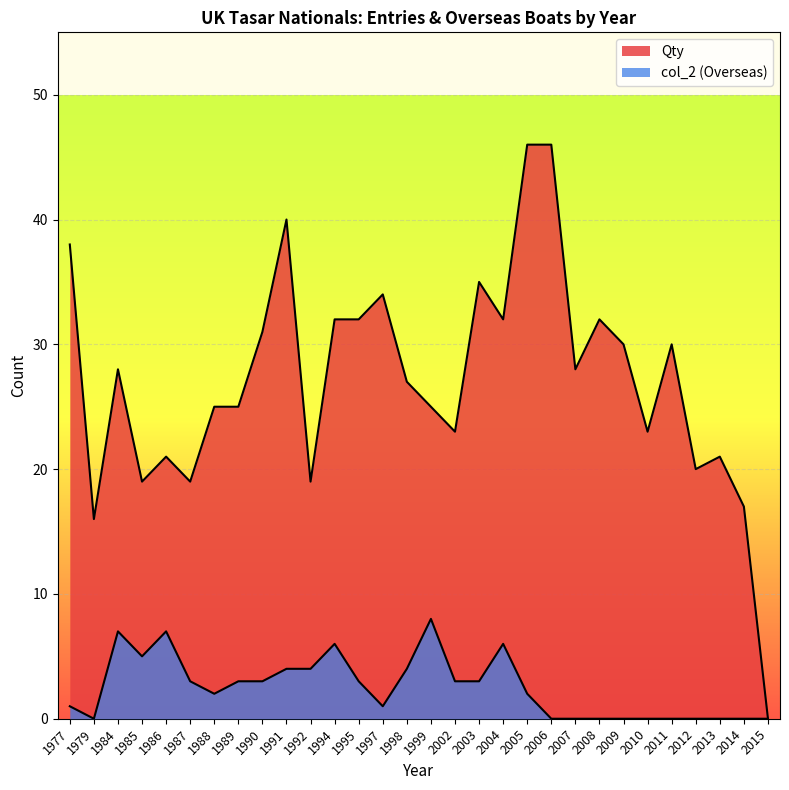

Rank the series by their average value, from lowest to highest.

col_2, Qty